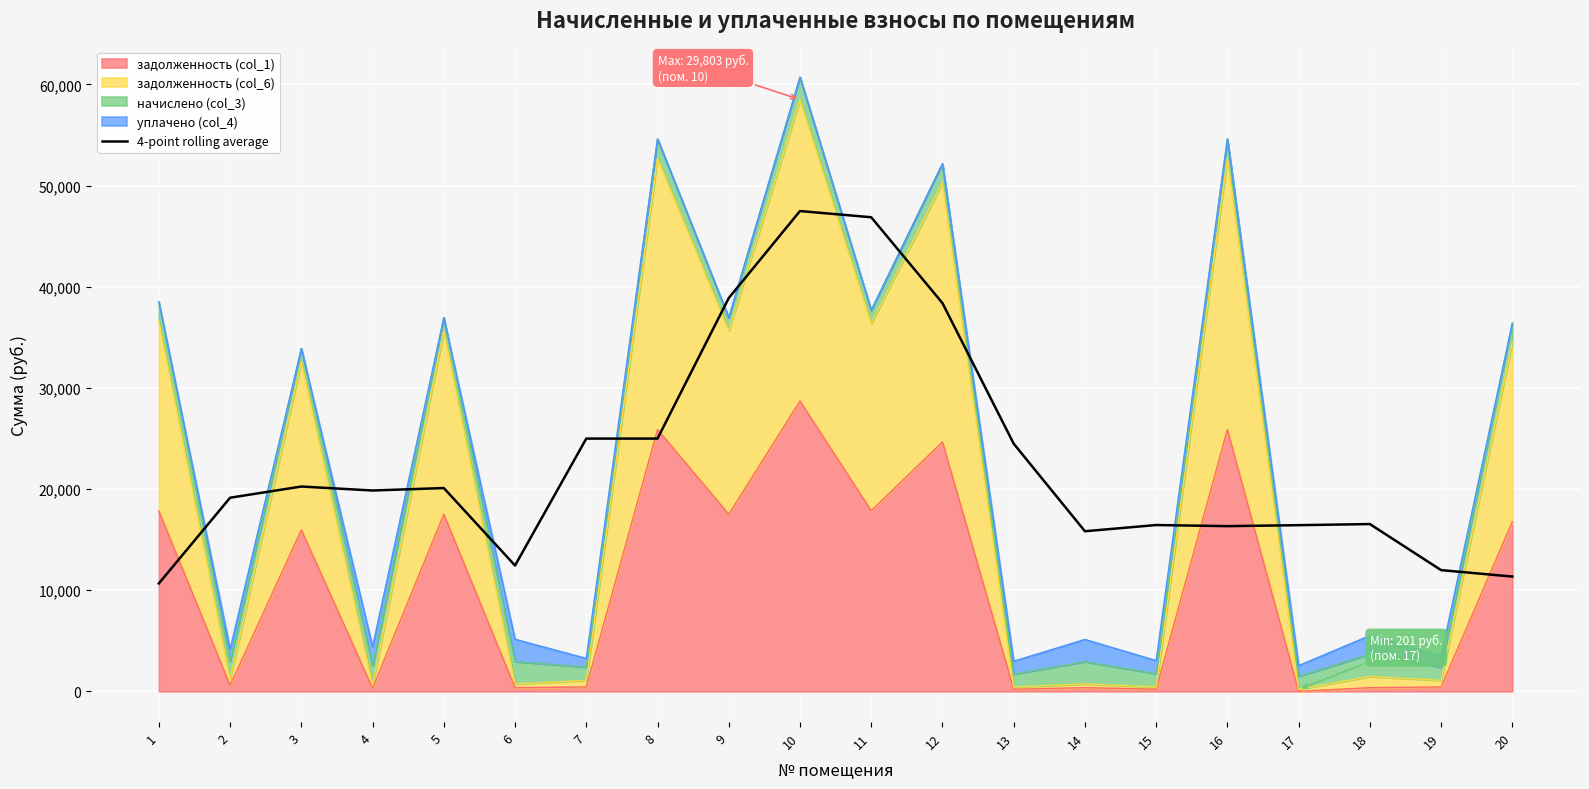

What value does the data have at 14?

15827.1